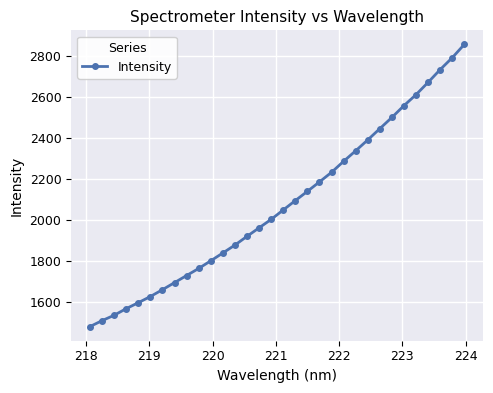

What is the value of the 26th point from the left?

2498.8